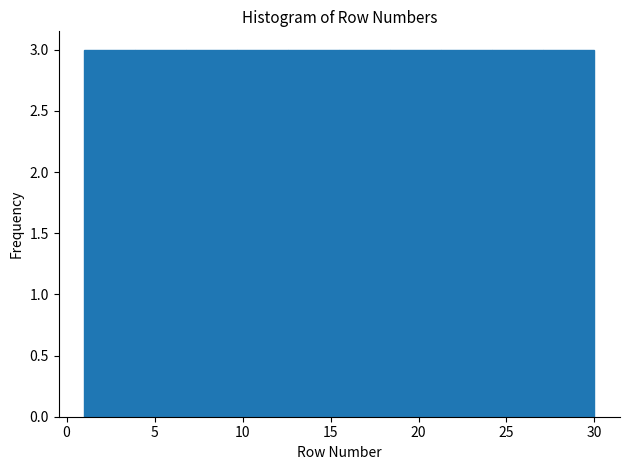

Reading left to right, list every bar in this chart as the range it spans on the x-axis followed by its height. Neither the bar edges nor the heights are printed on the chart, so give them approximately, as read against the axes.

1.0 to 3.9: 3
3.9 to 6.8: 3
6.8 to 9.7: 3
9.7 to 12.6: 3
12.6 to 15.5: 3
15.5 to 18.4: 3
18.4 to 21.3: 3
21.3 to 24.2: 3
24.2 to 27.1: 3
27.1 to 30.0: 3